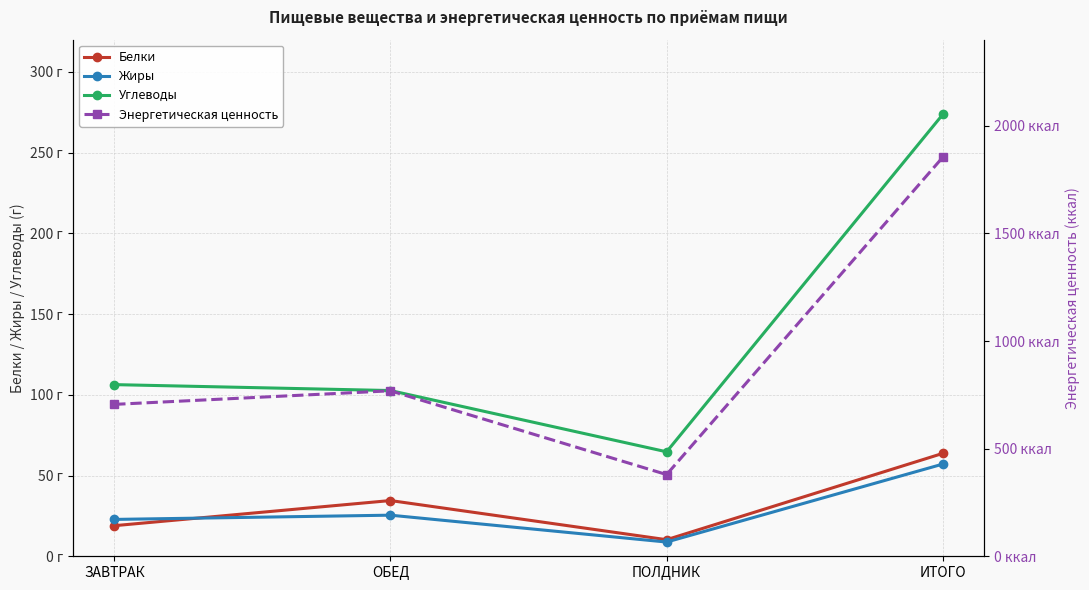

Reading right to left, what are all the values shown in this chart?

Белки: ИТОГО=63.7	ПОЛДНИК=10.3	ОБЕД=34.5	ЗАВТРАК=18.9
Жиры: ИТОГО=57.1	ПОЛДНИК=8.8	ОБЕД=25.5	ЗАВТРАК=22.8
Углеводы: ИТОГО=273.7	ПОЛДНИК=64.7	ОБЕД=102.7	ЗАВТРАК=106.3
Энергетическая ценность: ИТОГО=1853.9	ПОЛДНИК=379.5	ОБЕД=768.7	ЗАВТРАК=705.7